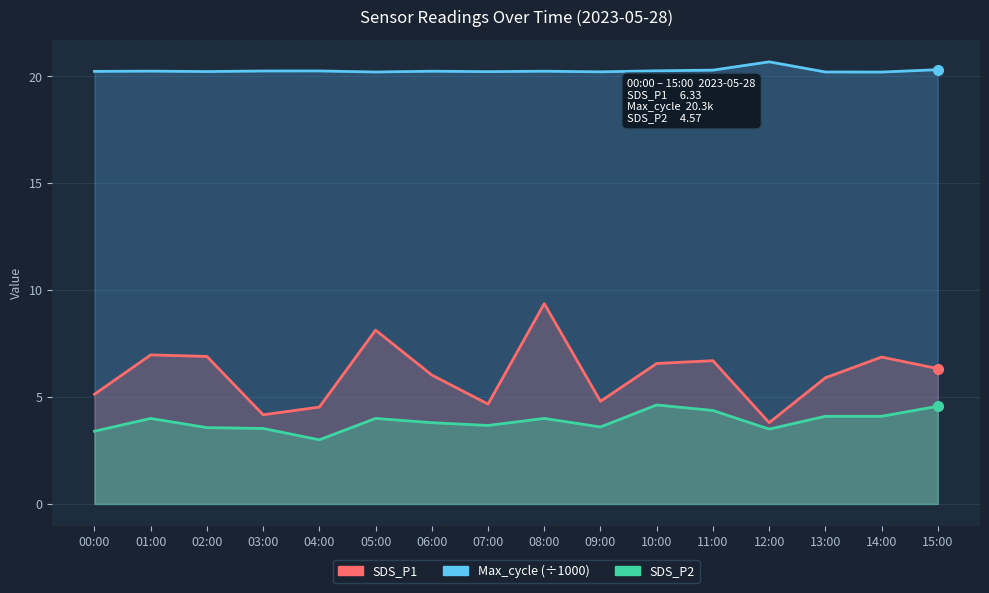

What is the label of the 8th point from the right?

08:00